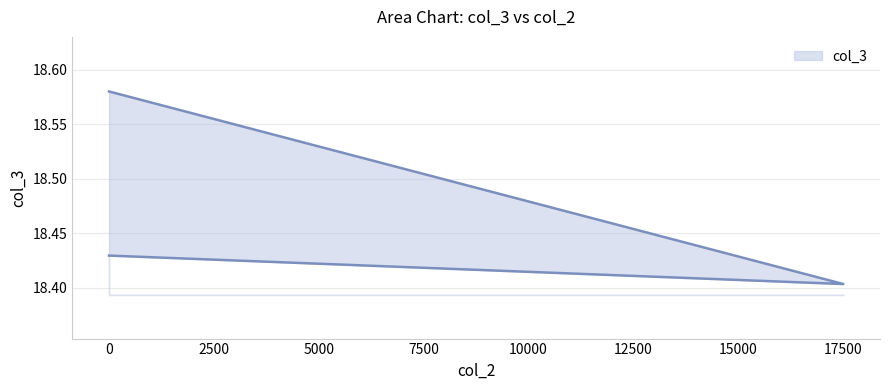

What is the change in value from 0 to 0?

-0.2